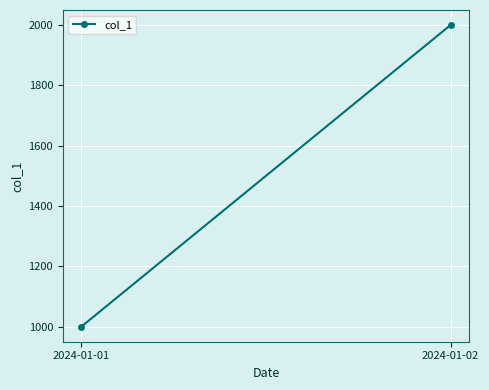

What is the difference between the values at 2024-01-01 and 2024-01-02?

1000